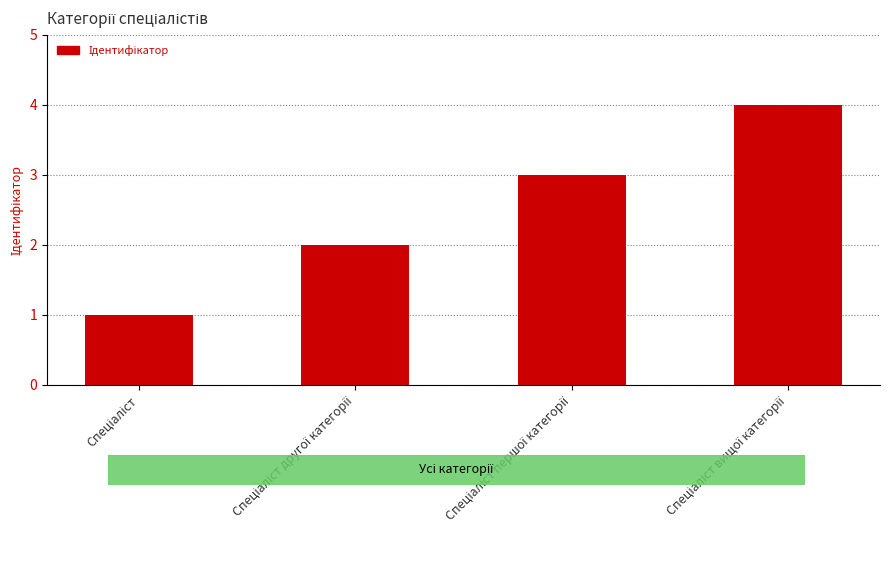

How many series are shown in this chart?

1